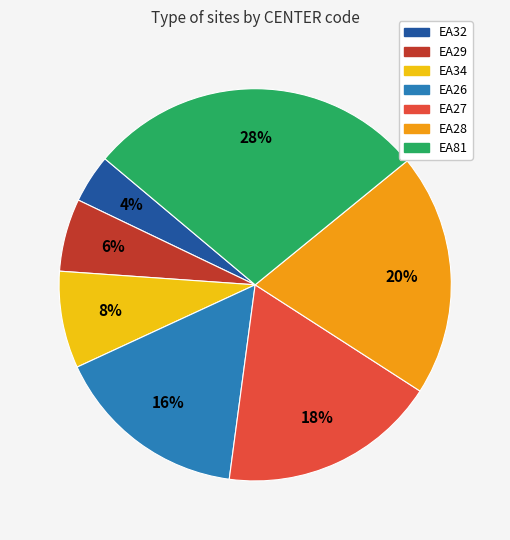

To the nearest percent, what portion does EA81 represent?

28%